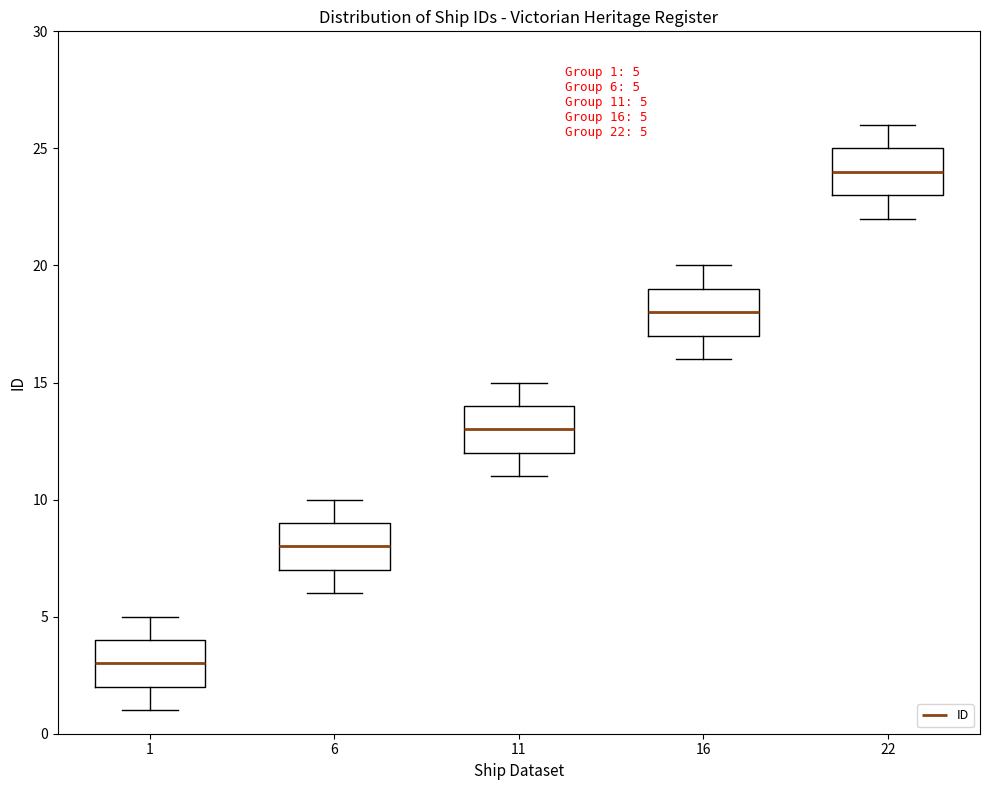

Which box's median line is the lowest?

1